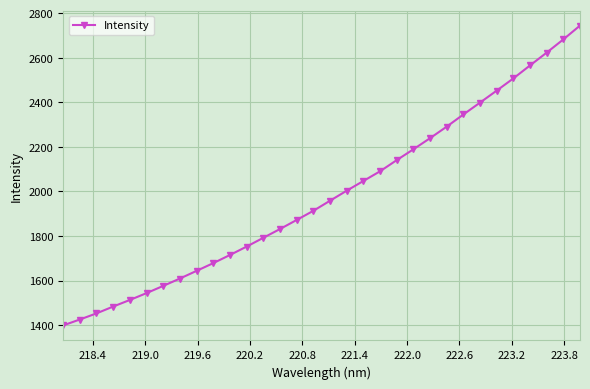

What is the smallest value displayed?

1398.4